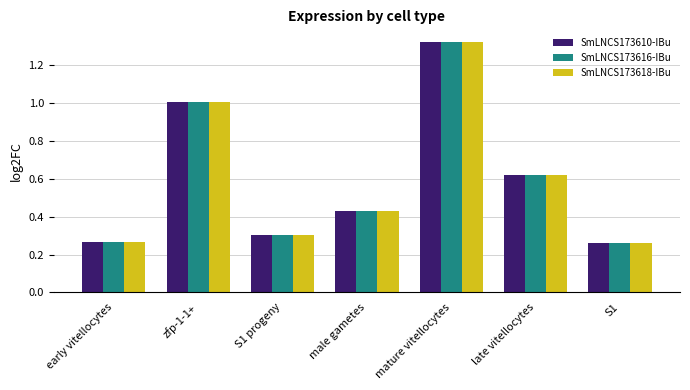

What is the sum of all SmLNCS173616-IBu values?

4.2